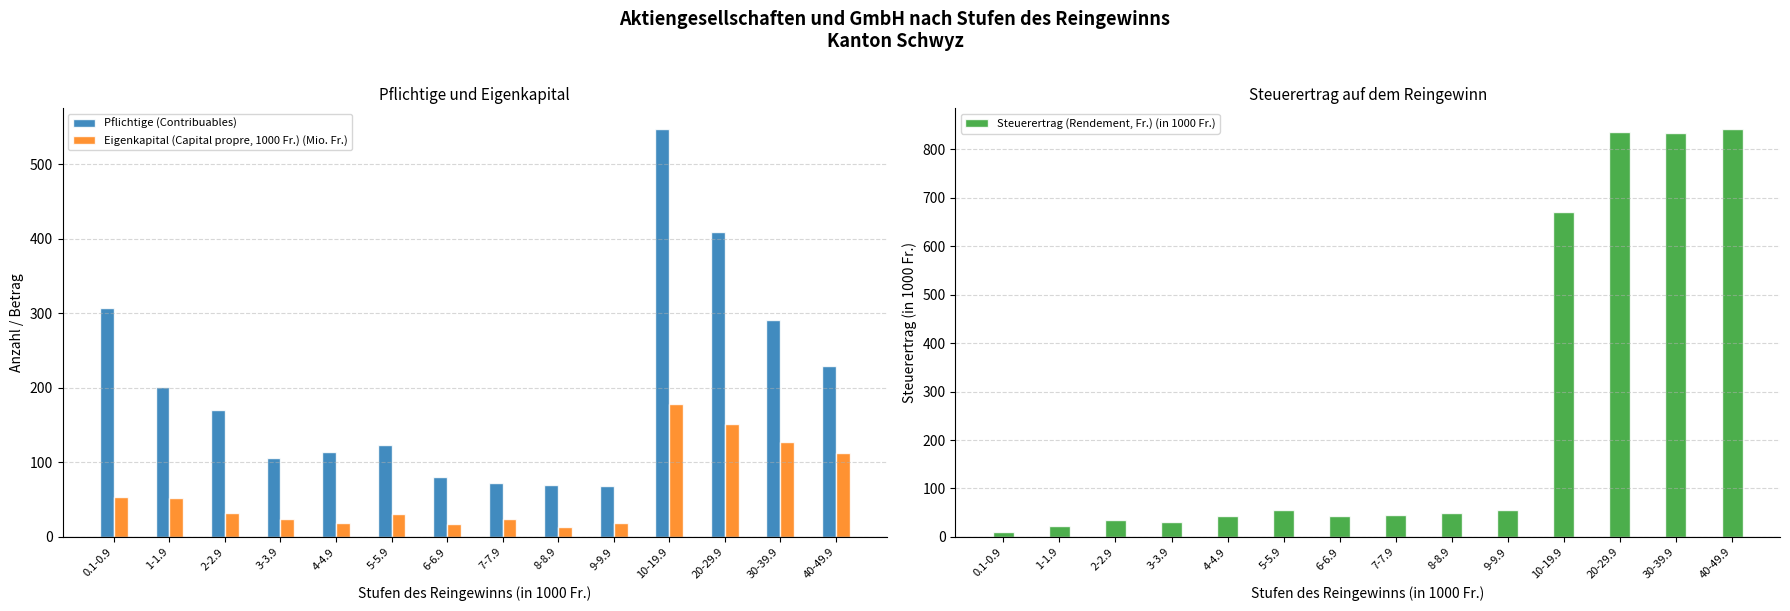

What is the sum of all Steuerertrag (Rendement, Fr.) (in 1000 Fr.) values?

3573.9